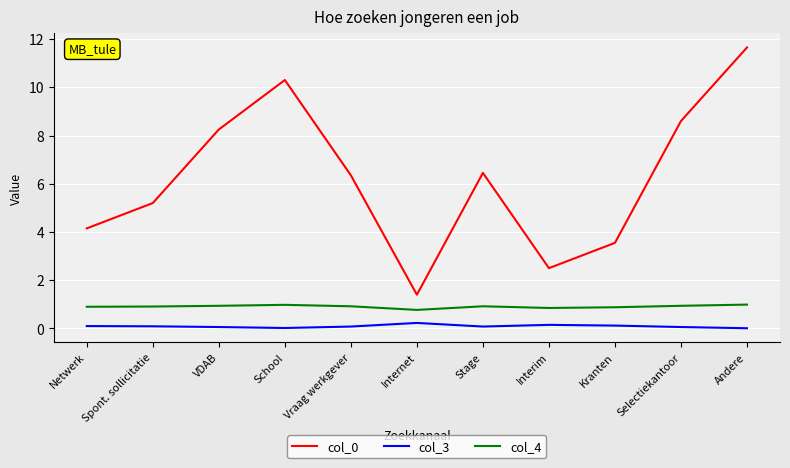

Which label corresponds to the largest value in the chart?

Andere